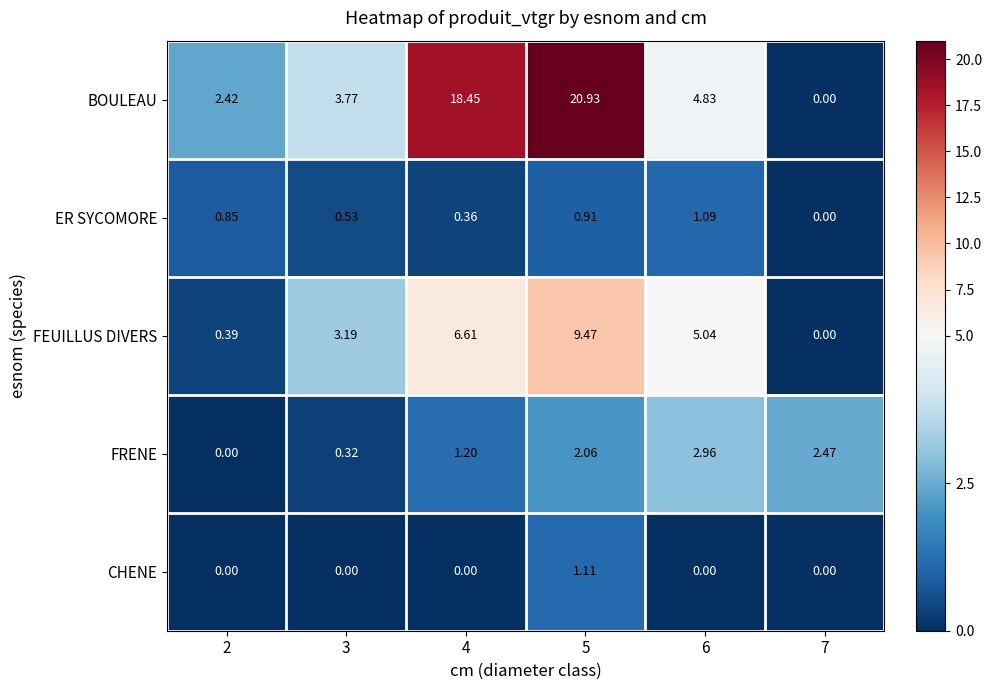

Which series changed the most between 3 and 6?

FRENE